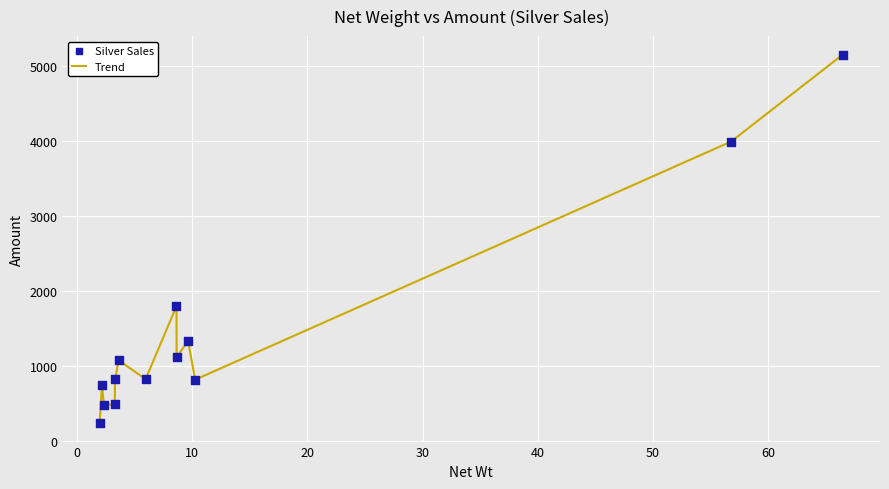

What is the difference between the maximum and minimum values?

4918.7